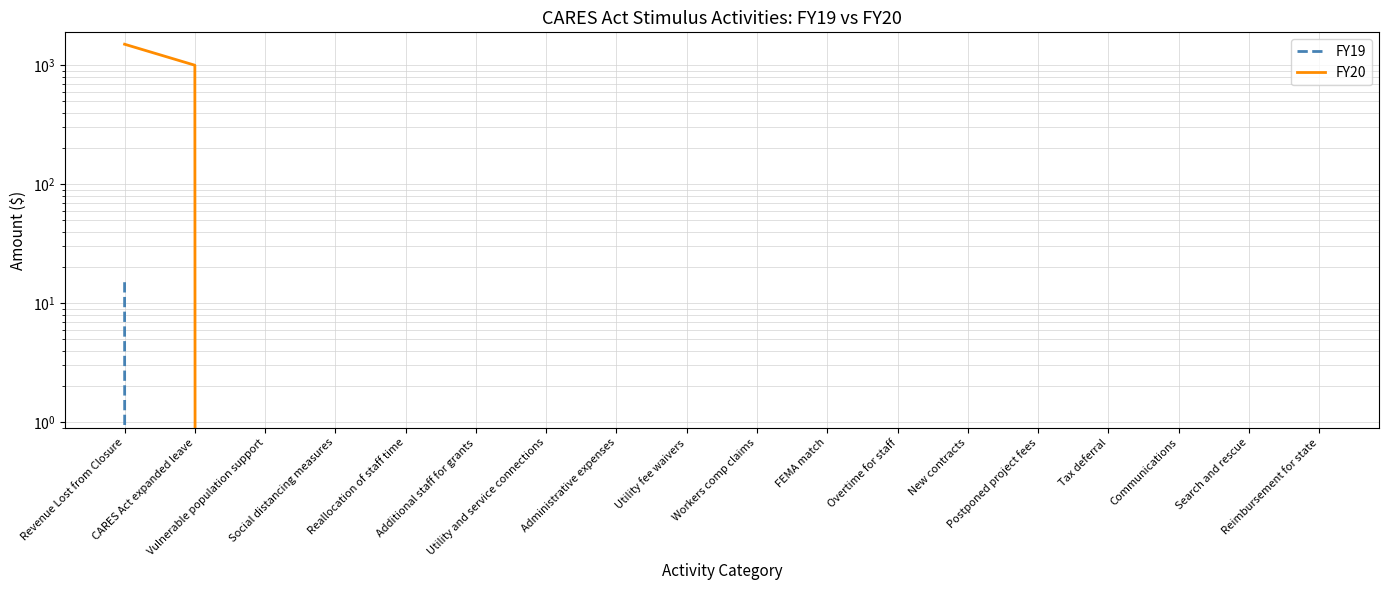

What is the difference between the maximum and minimum values in the FY19 series?

15